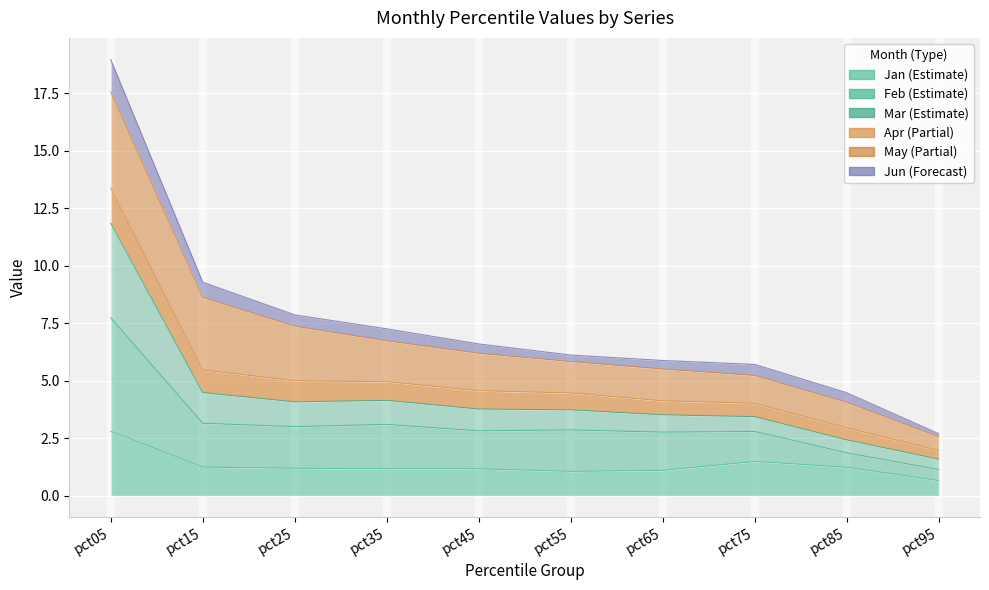

True or false: Mar has more than 1 interior local peaks.

False